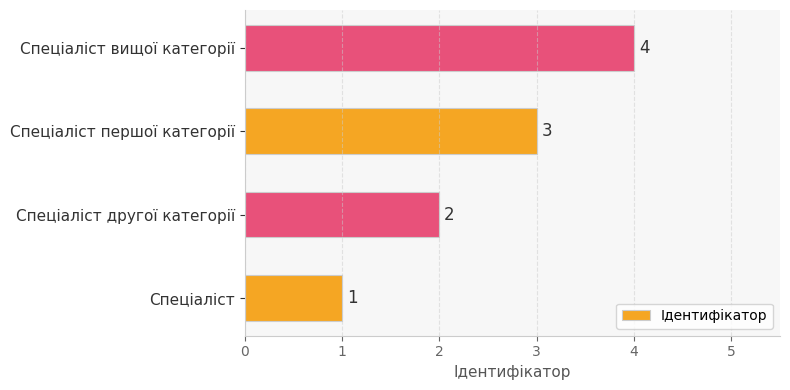

What is the approximate value at Спеціаліст вищої категорії?

4